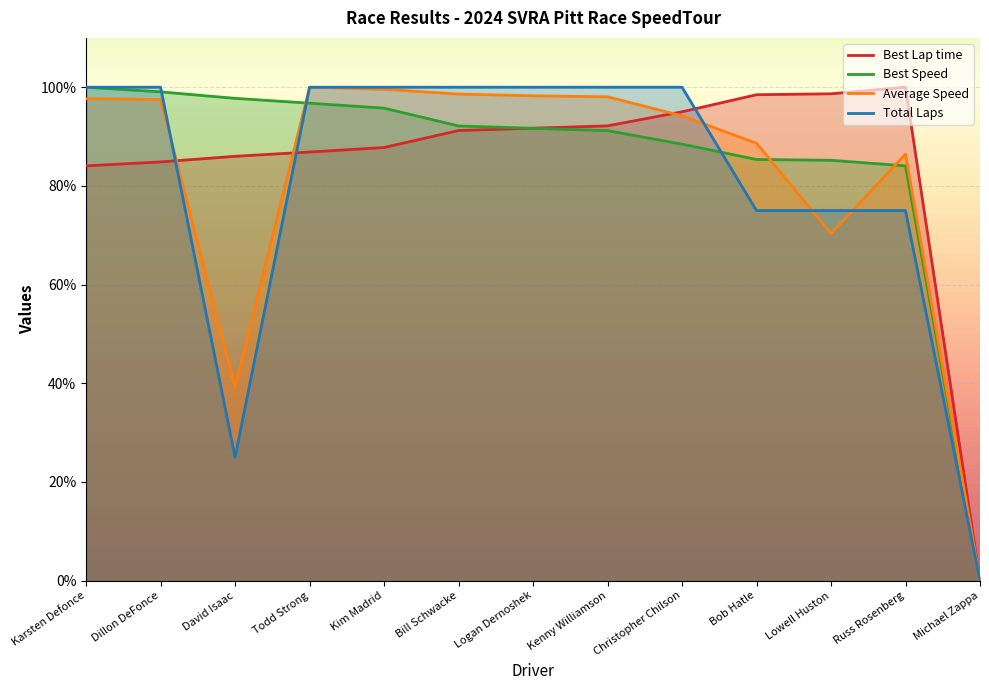

True or false: Best Speed has a value of 127.9 at David Isaac.

False